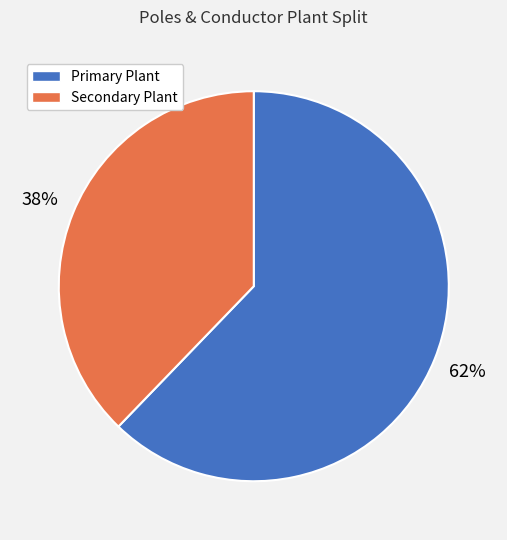

How many segments does this pie chart have?

2